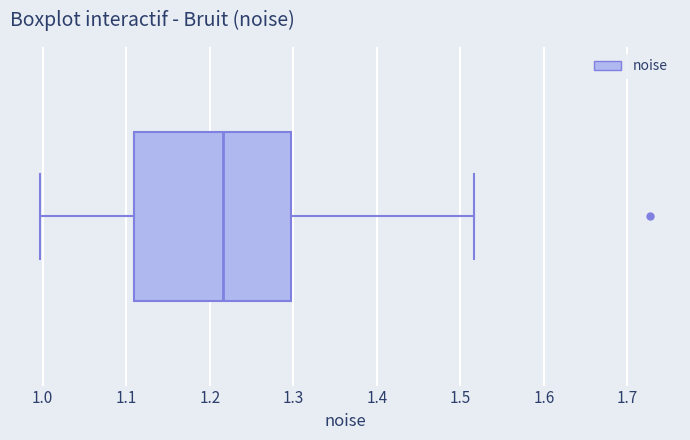

Where does the median line of the box sit on the x-axis? The values are not printed on the chart, so give them approximately, as read against the axis.

1.22